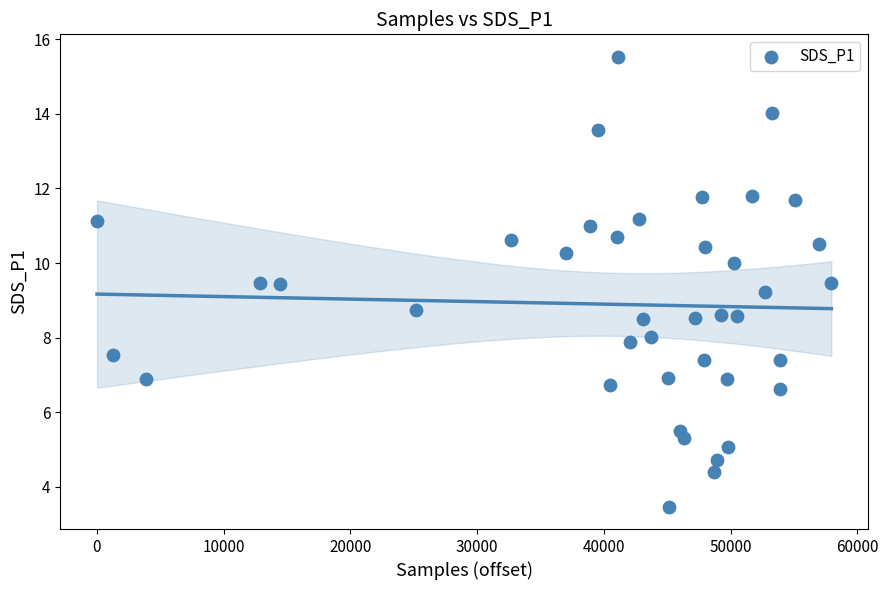

What is the range of Y values (max minus min)?

12.1